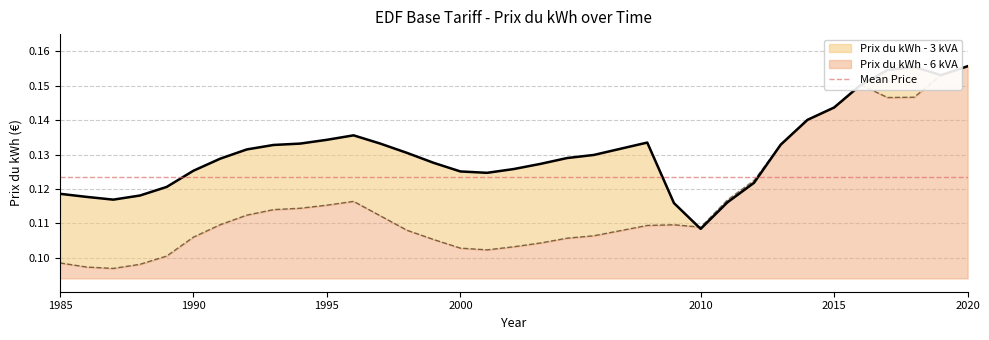

Which series has the largest range (max minus min)?

Prix du kWh - 6 kVA